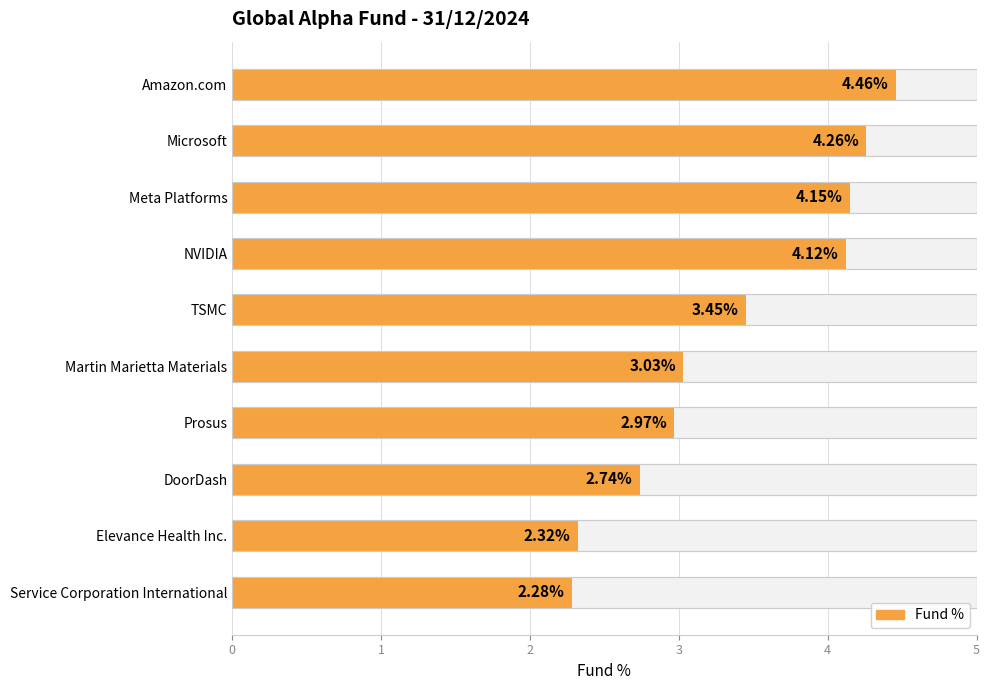

Approximately how many times larger is the value at Meta Platforms compared to Microsoft?

1.0